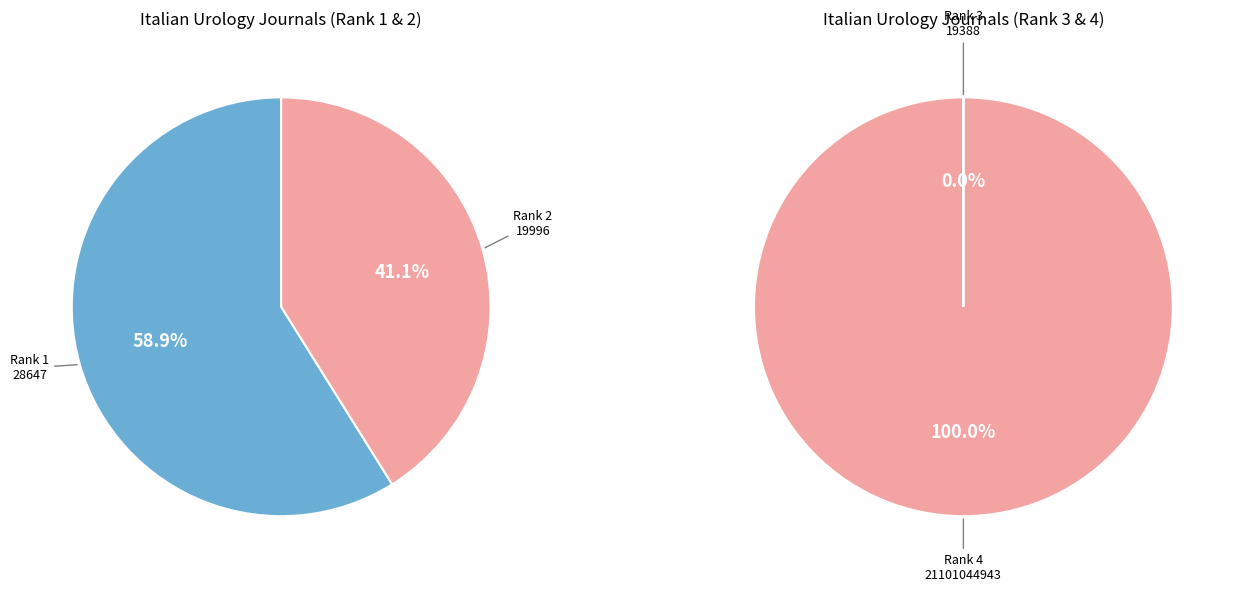

To the nearest percent, what is the average slice percentage?

25%